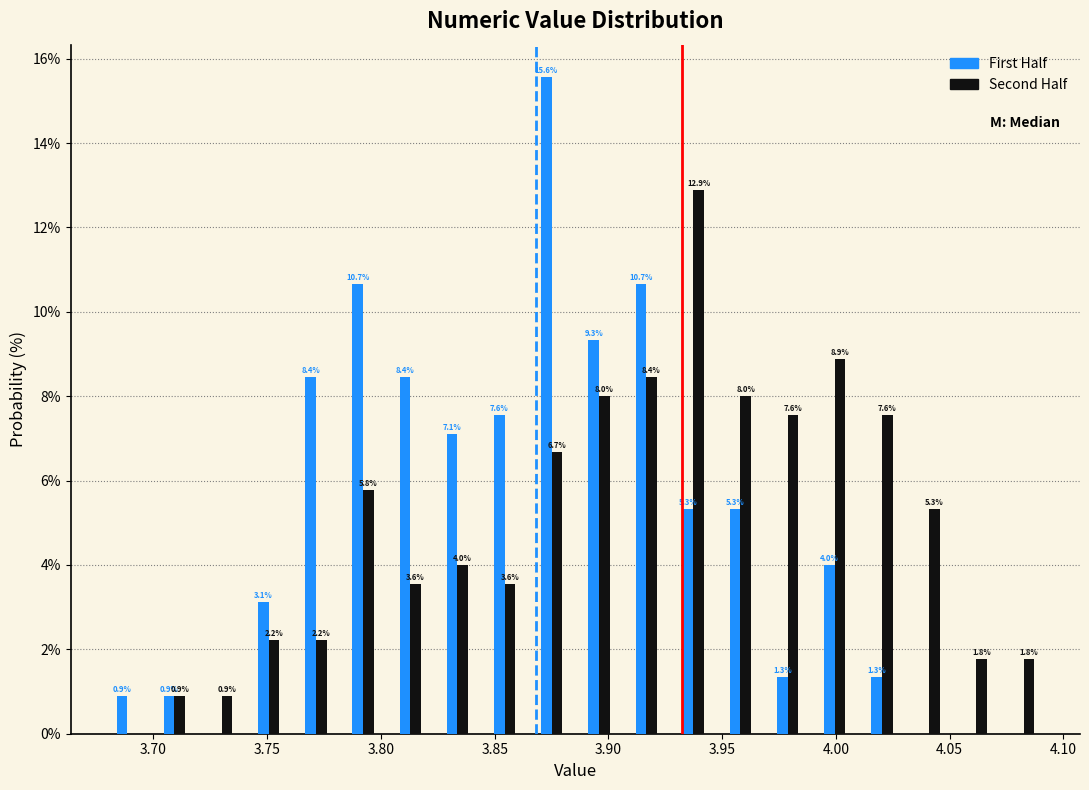

In the First Half series, which range on the x-axis has the tallest bar?

3.865 to 3.885